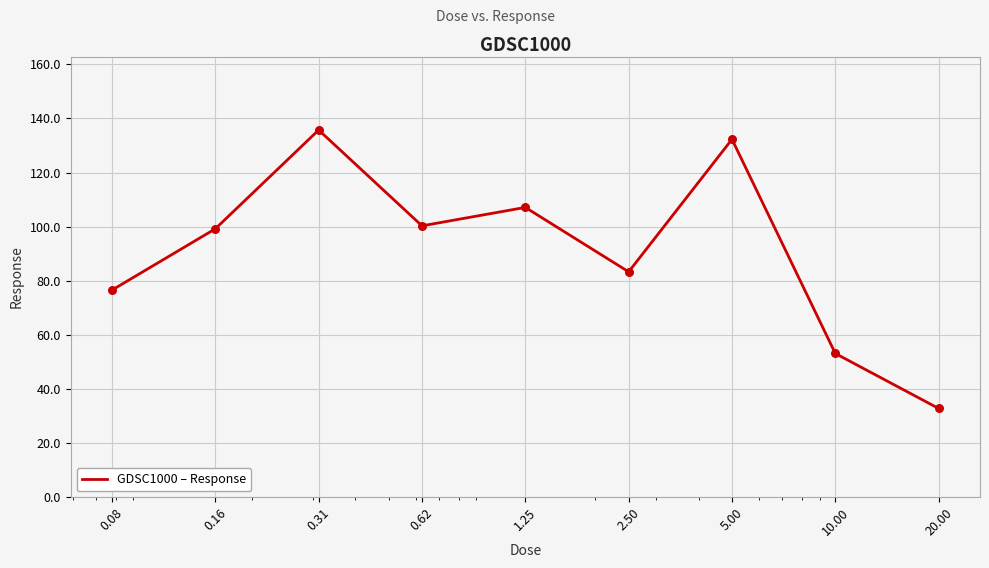

What is the smallest value displayed?

32.8